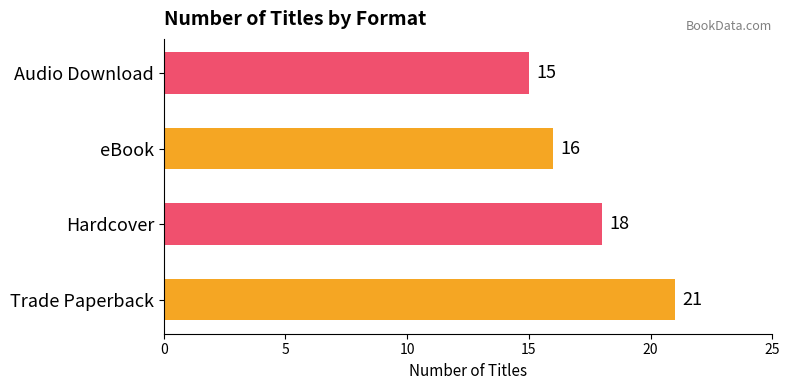

How many categories are shown in the chart?

4